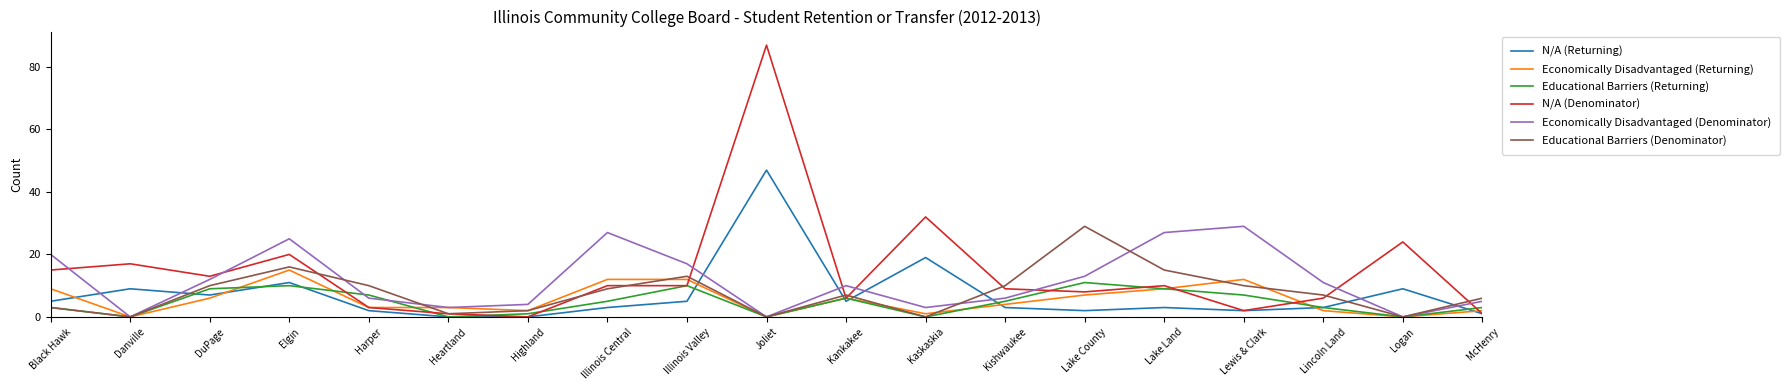

Is it true that Educational Barriers (Returning) equals 2 at Harper?

False